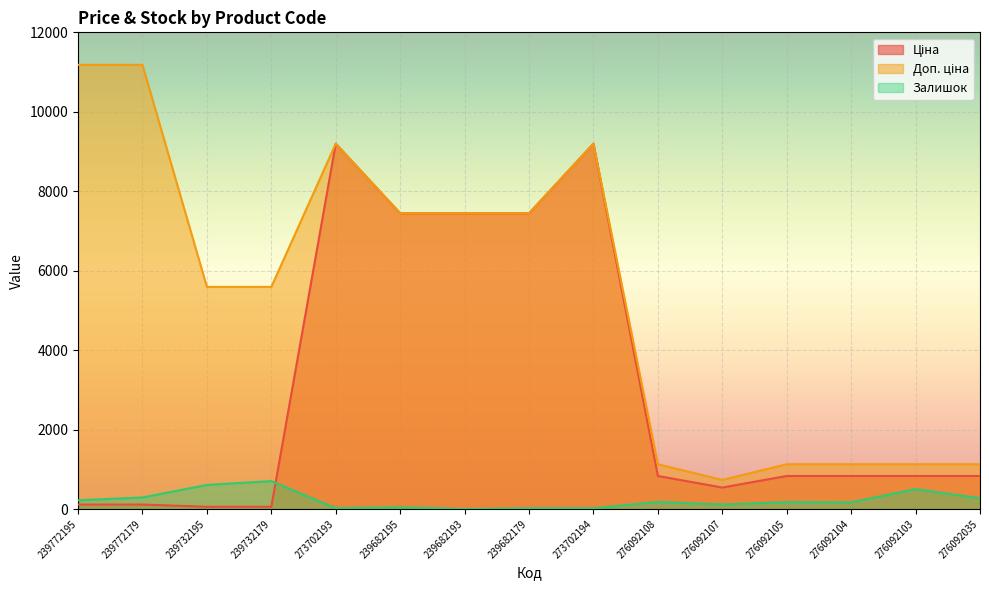

At which label does Залишок reach its minimum?

239682193